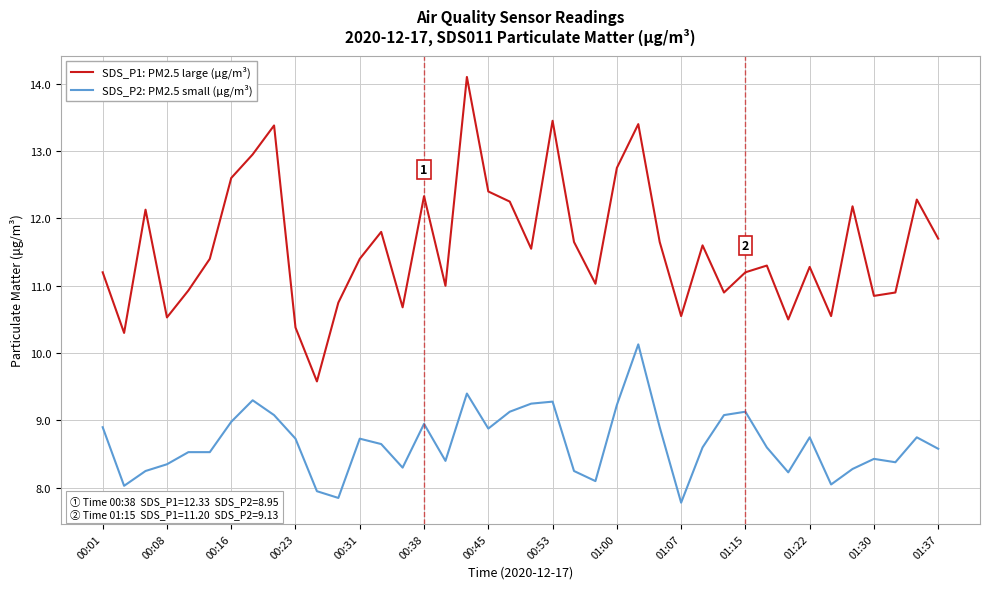

Is this an area chart (filled region under the line)?

No